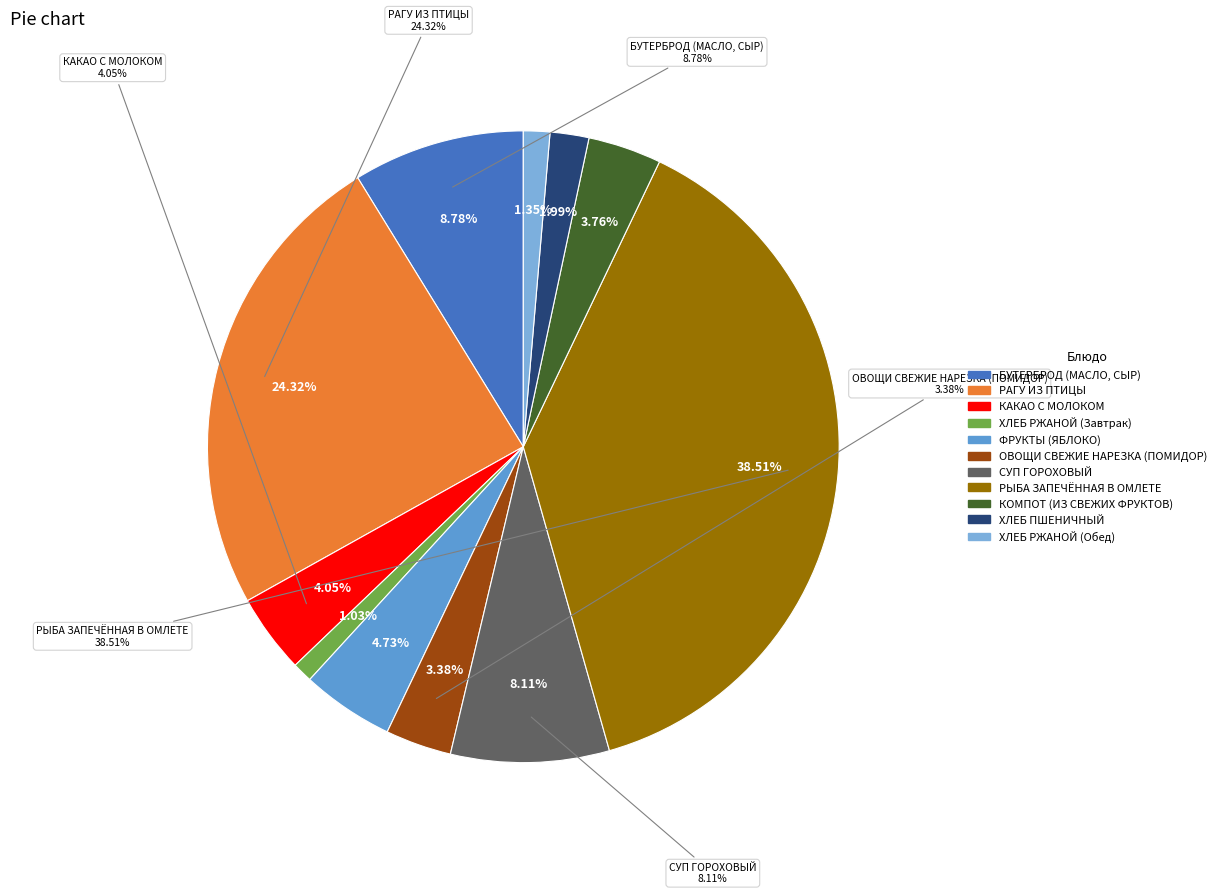

To the nearest percent, what is the average slice percentage?

9%